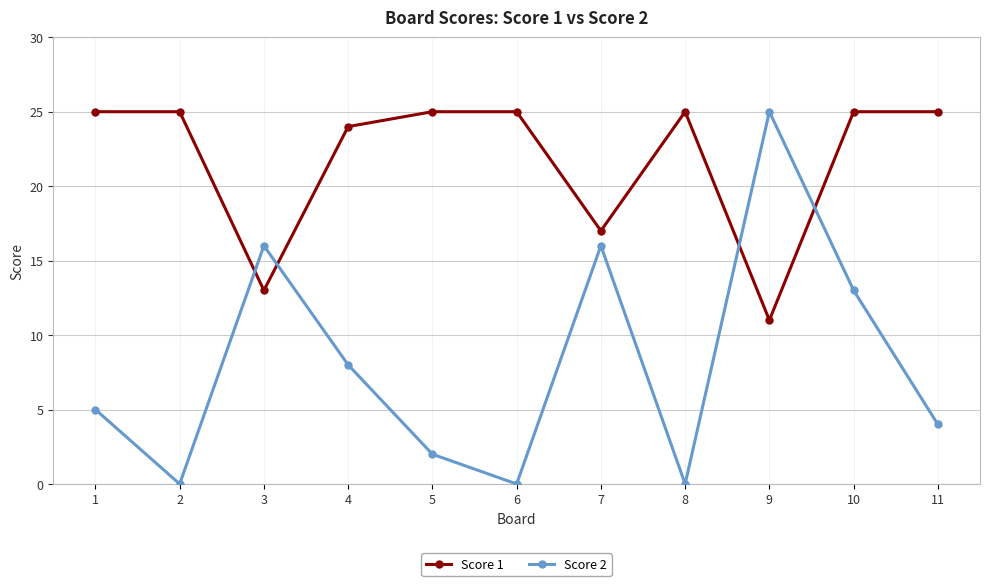

What is the sum of all Score 1 values?

240